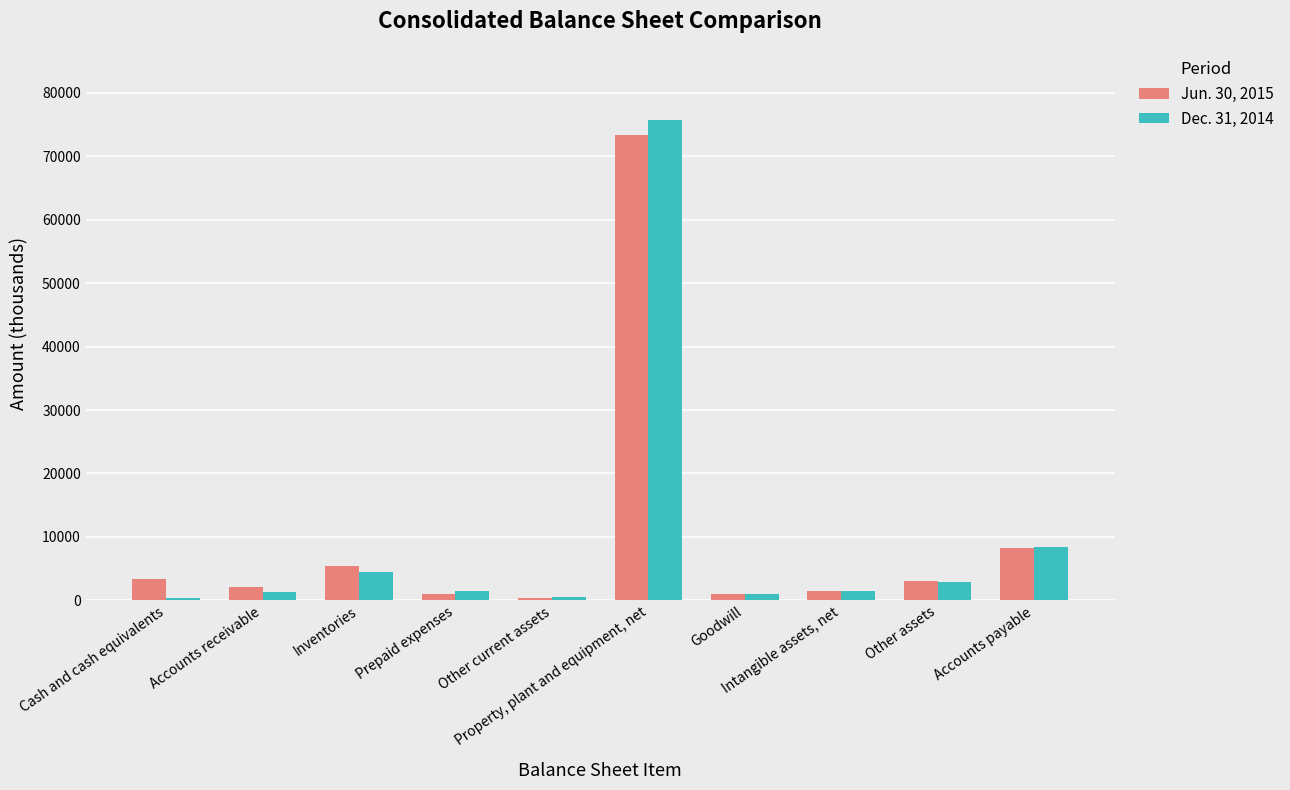

At which category is the sum across all series the highest?

Property, plant and equipment, net